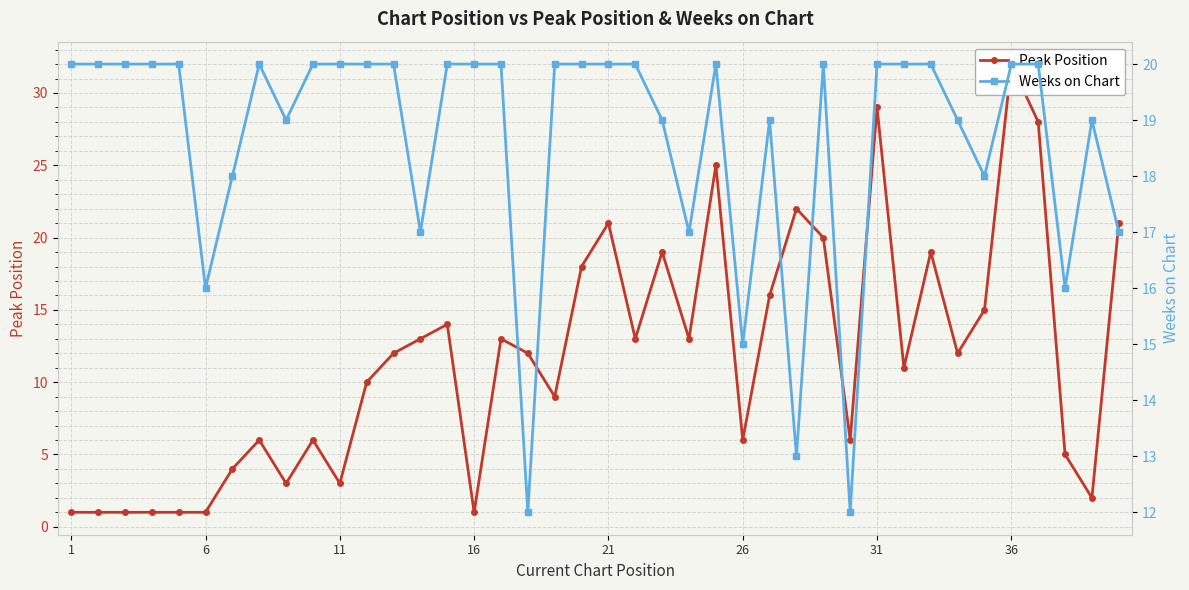

True or false: Weeks on Chart has more than 0 points higher than both neighbors.

True